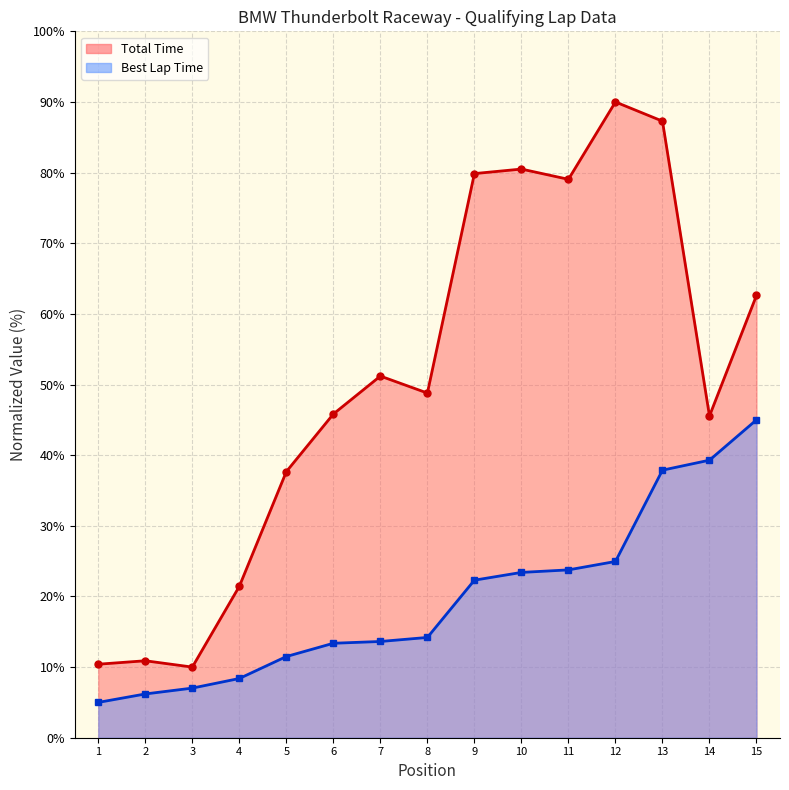

True or false: Total Time has a value of 65.5 at 14.

False